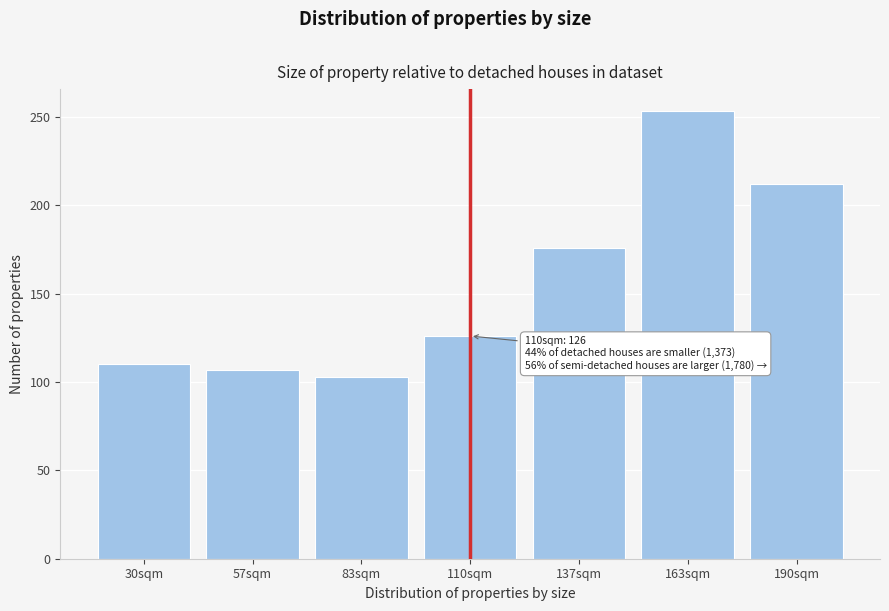

Reading left to right, extract all data points from this chart.

30sqm=110	57sqm=107	83sqm=103	110sqm=126	137sqm=176	163sqm=253	190sqm=212